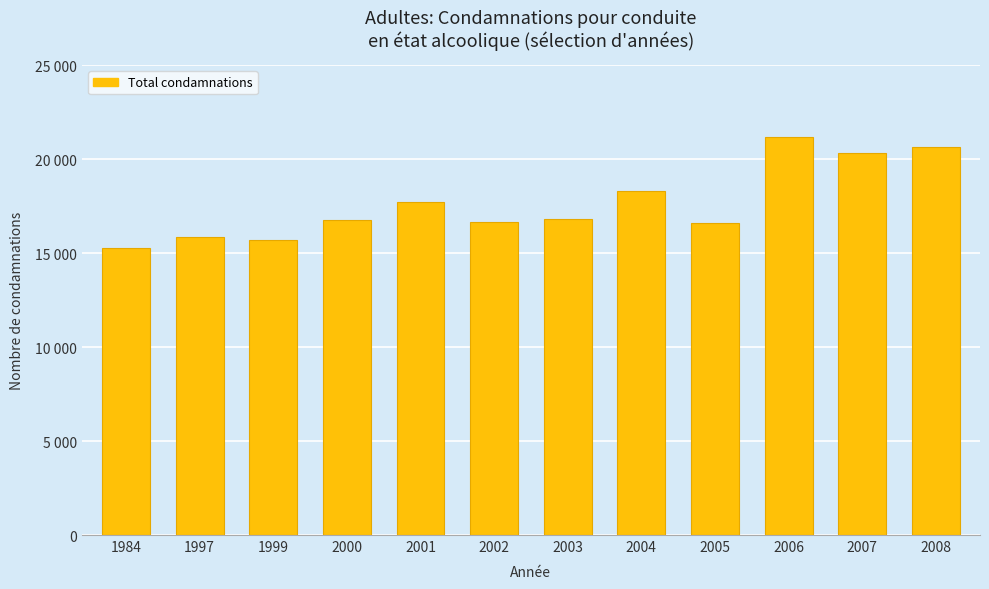

Reading left to right, transcribe all the data shown in this chart.

15275	15837	15696	16775	17741	16647	16823	18326	16616	21172	20310	20624